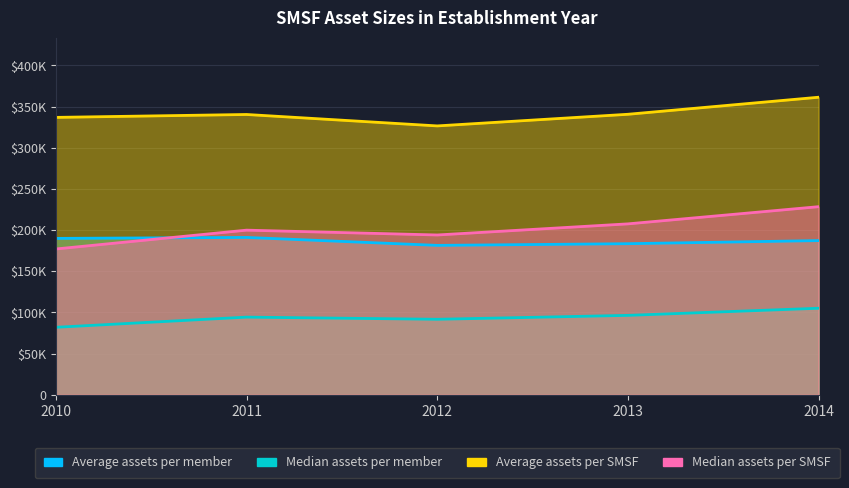

How many data points in Average assets per SMSF are less than 340485?

2